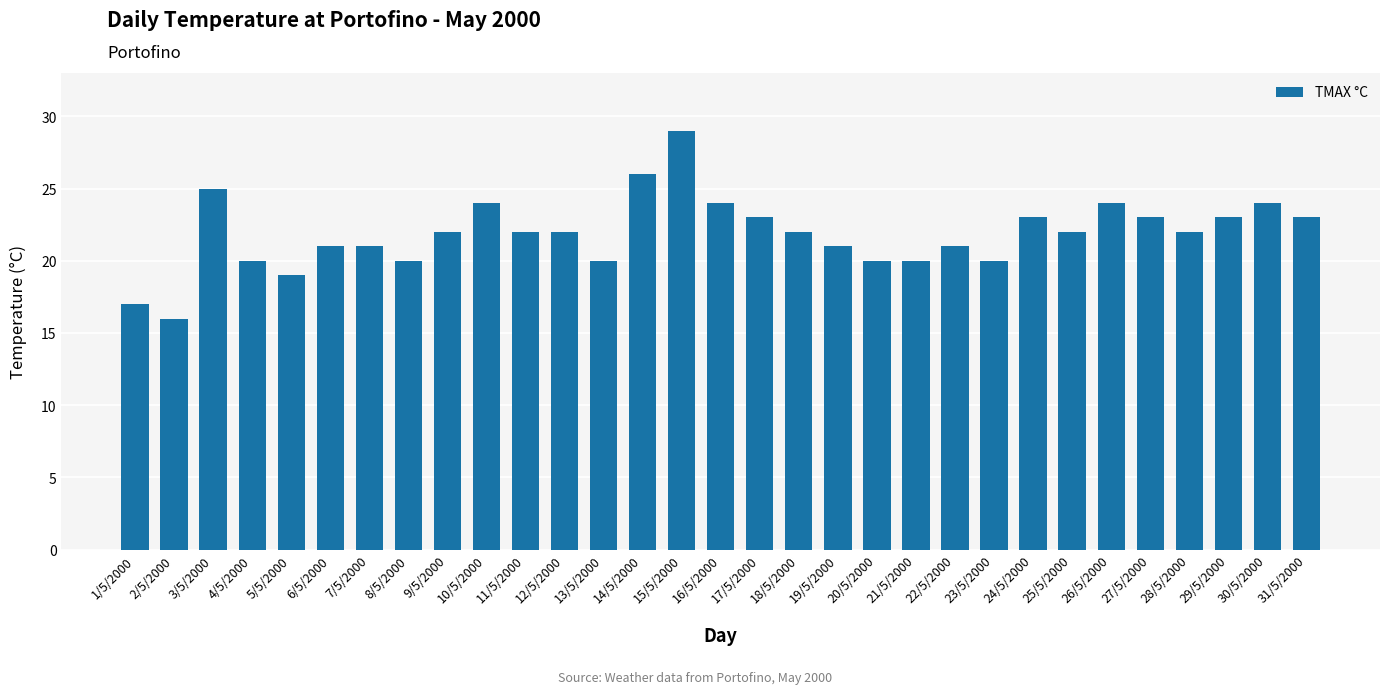

What is the sum of all values?

679